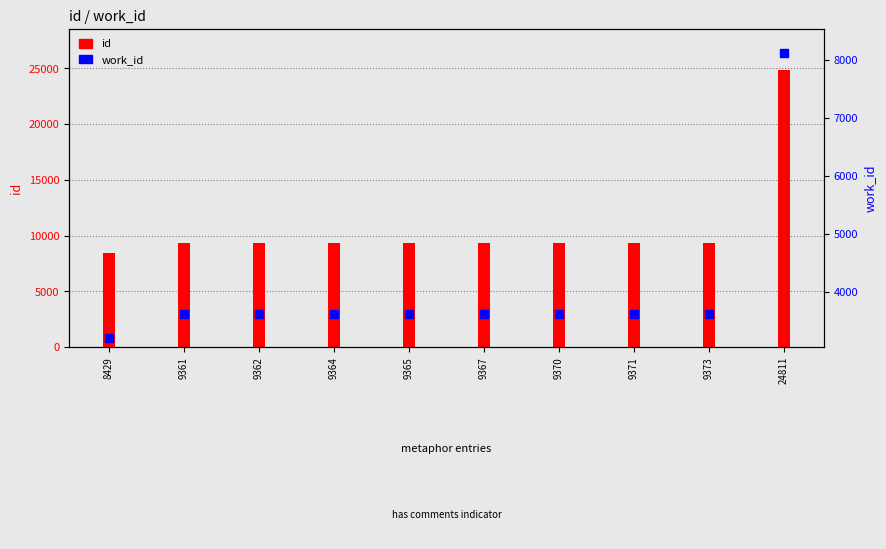

Approximately how many times larger is the value at 9364 compared to 9362?

1.0